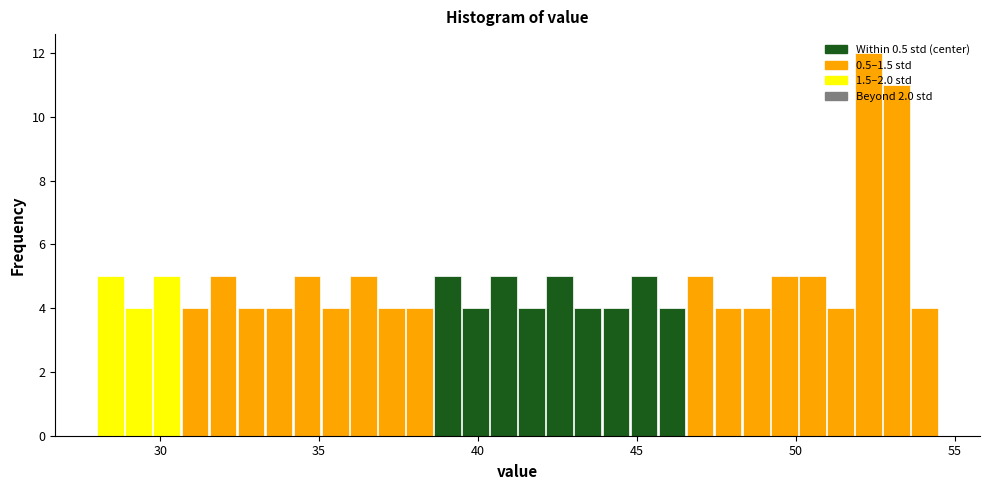

Around what value on the x-axis is the tallest bar? Give the approximate position of its centre, as read against the axis.

52.5